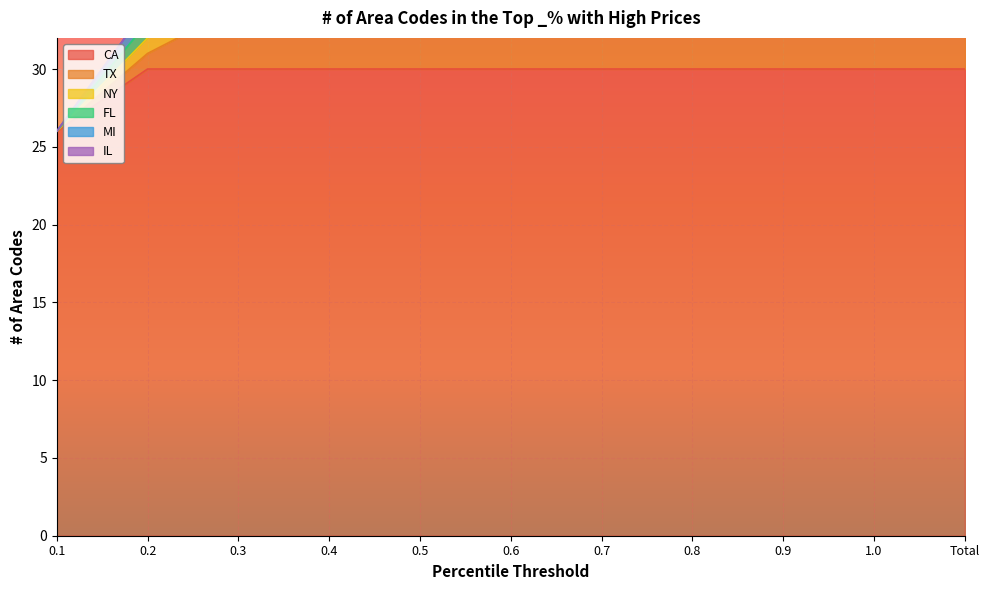

What is the difference between the maximum and minimum values in the CA series?

4